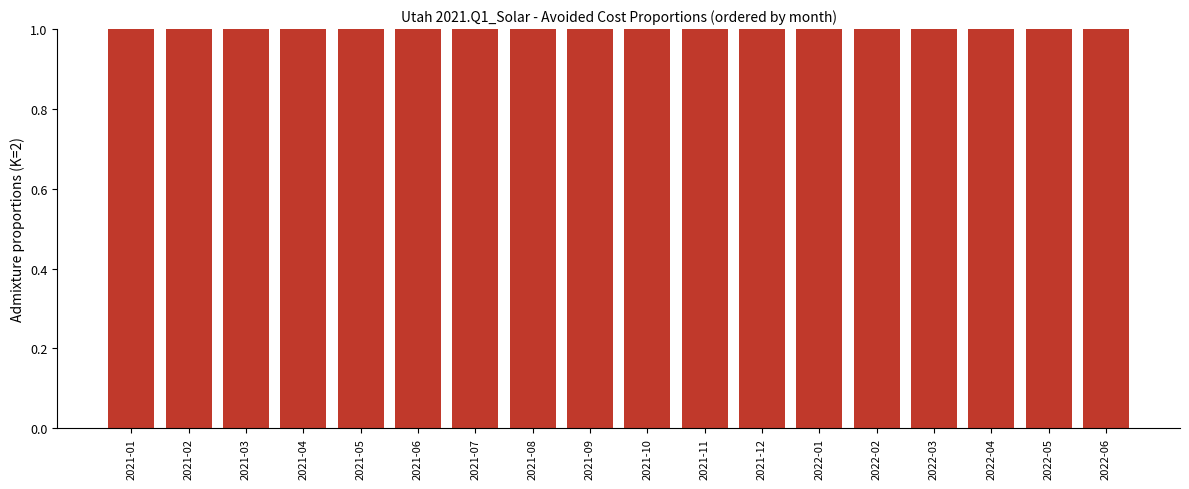

Are the bars horizontal?

No